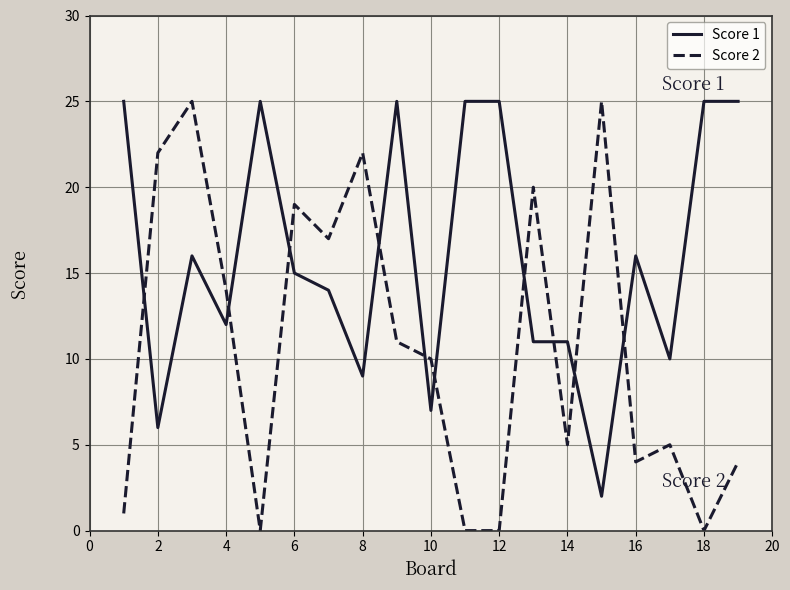

Reading left to right, extract all data points from this chart.

Score 1: 25	6	16	12	25	15	14	9	25	7	25	25	11	11	2	16	10	25	25
Score 2: 1	22	25	14	0	19	17	22	11	10	0	0	20	5	25	4	5	0	4